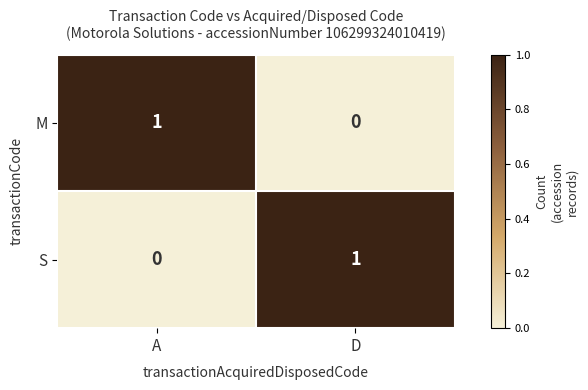

Which category has the lowest value in the M series?

D